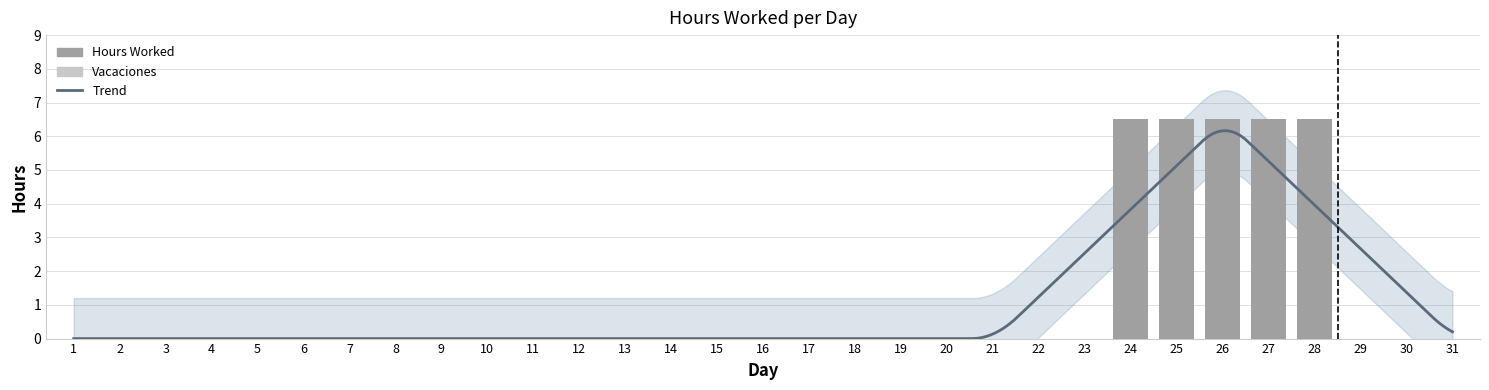

List the labels in order of value, largest first.

24, 25, 26, 27, 28, 1, 2, 3, 4, 5, 6, 7, 8, 9, 10, 11, 12, 13, 14, 15, 16, 17, 18, 19, 20, 21, 22, 23, 29, 30, 31